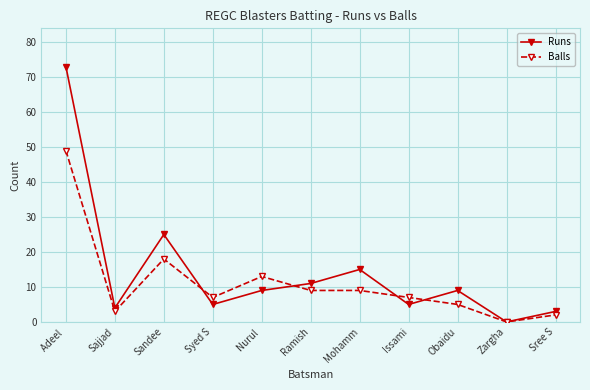

How many categories are shown in the chart?

11